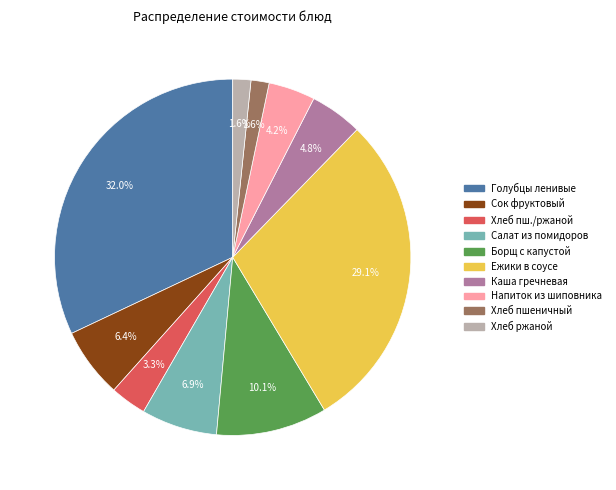

Is there any slice that represents more than half of the pie?

No